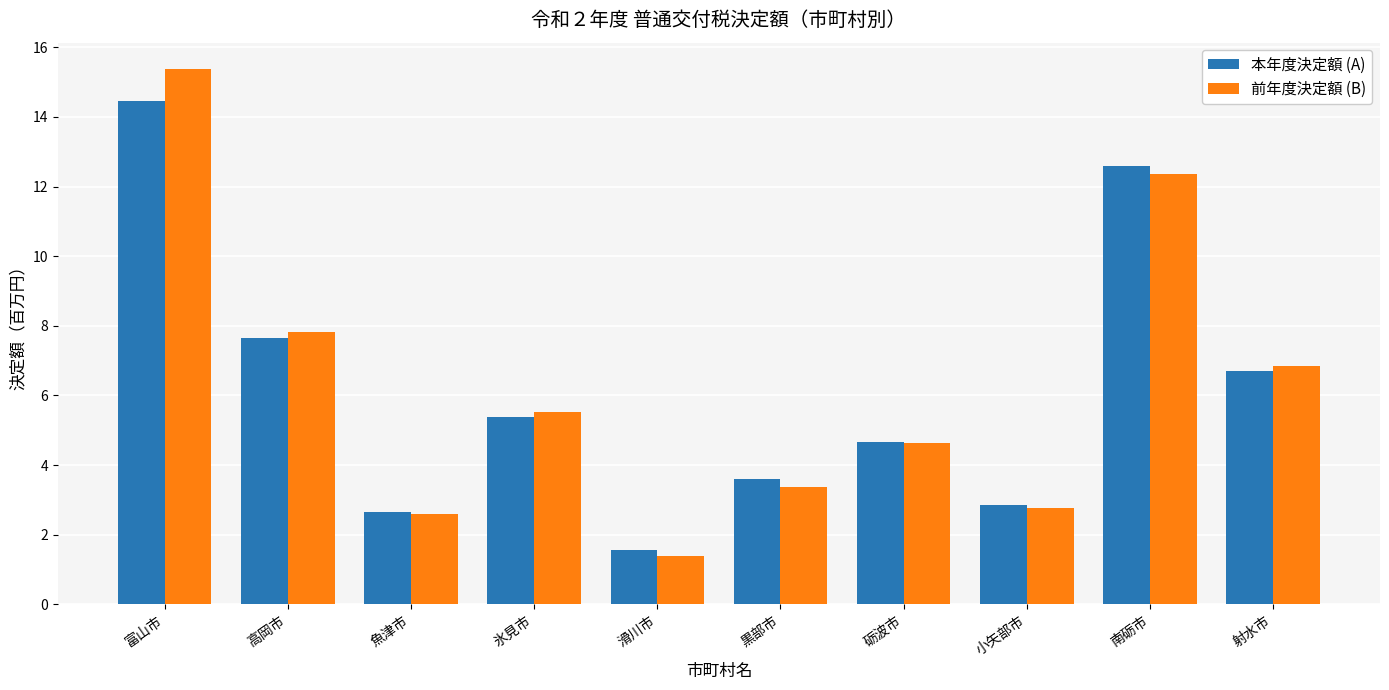

Does the chart contain stacked bars?

No